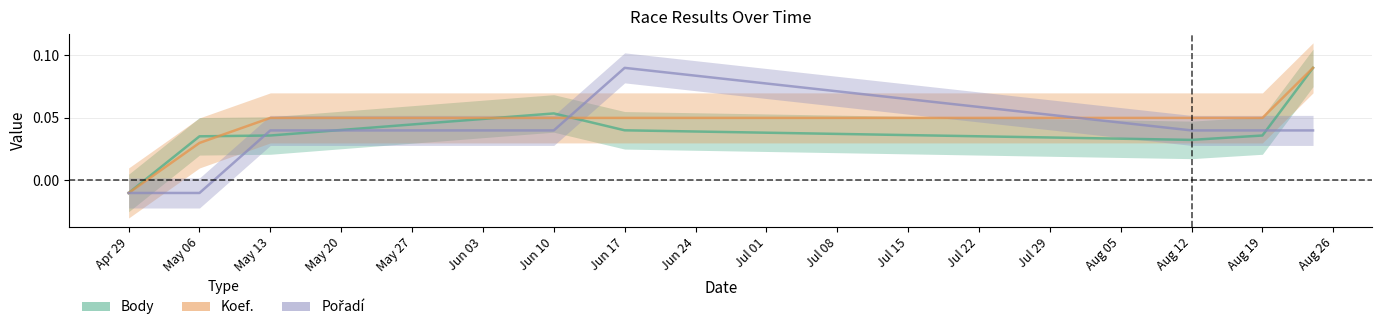

Does the chart display data point markers on the line(s)?

No